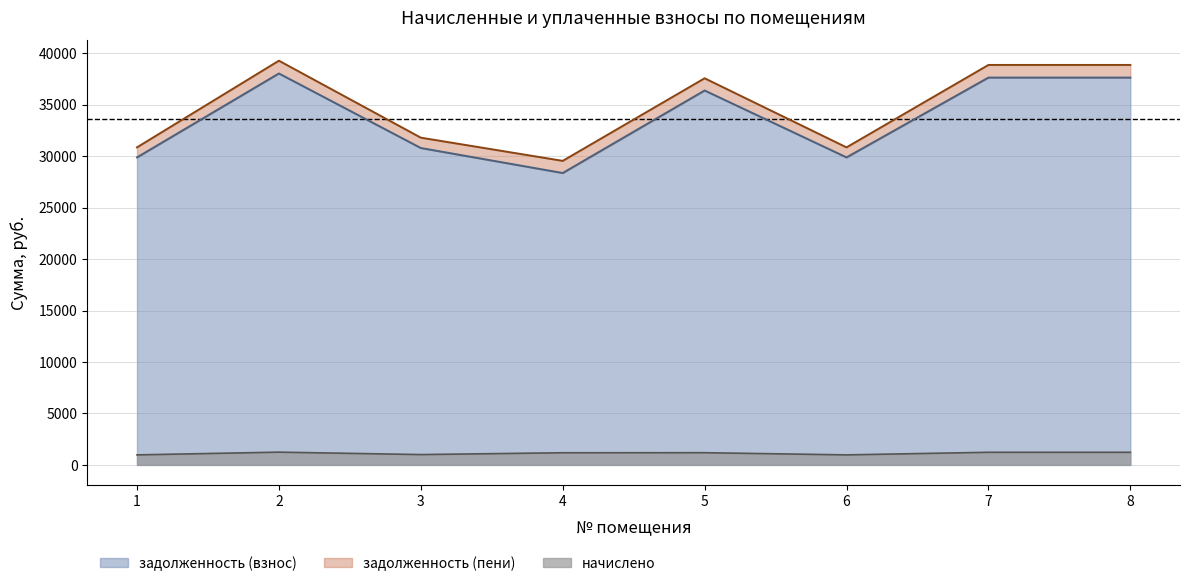

The начислено series shows 1227.6 at 8. True or false?

True